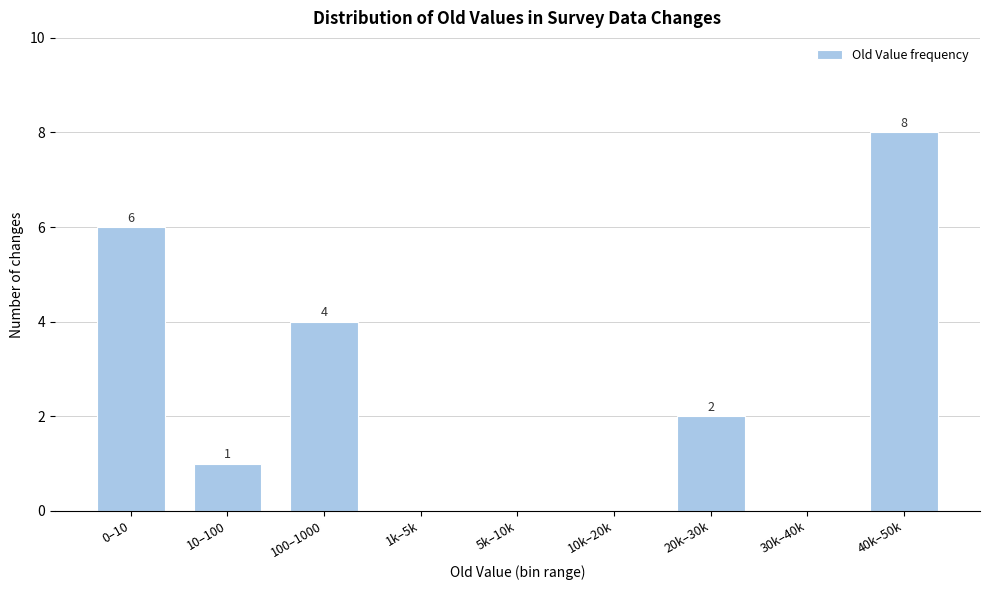

Reading left to right, extract all data points from this chart.

0–10=6	10–100=1	100–1000=4	1k–5k=0	5k–10k=0	10k–20k=0	20k–30k=2	30k–40k=0	40k–50k=8